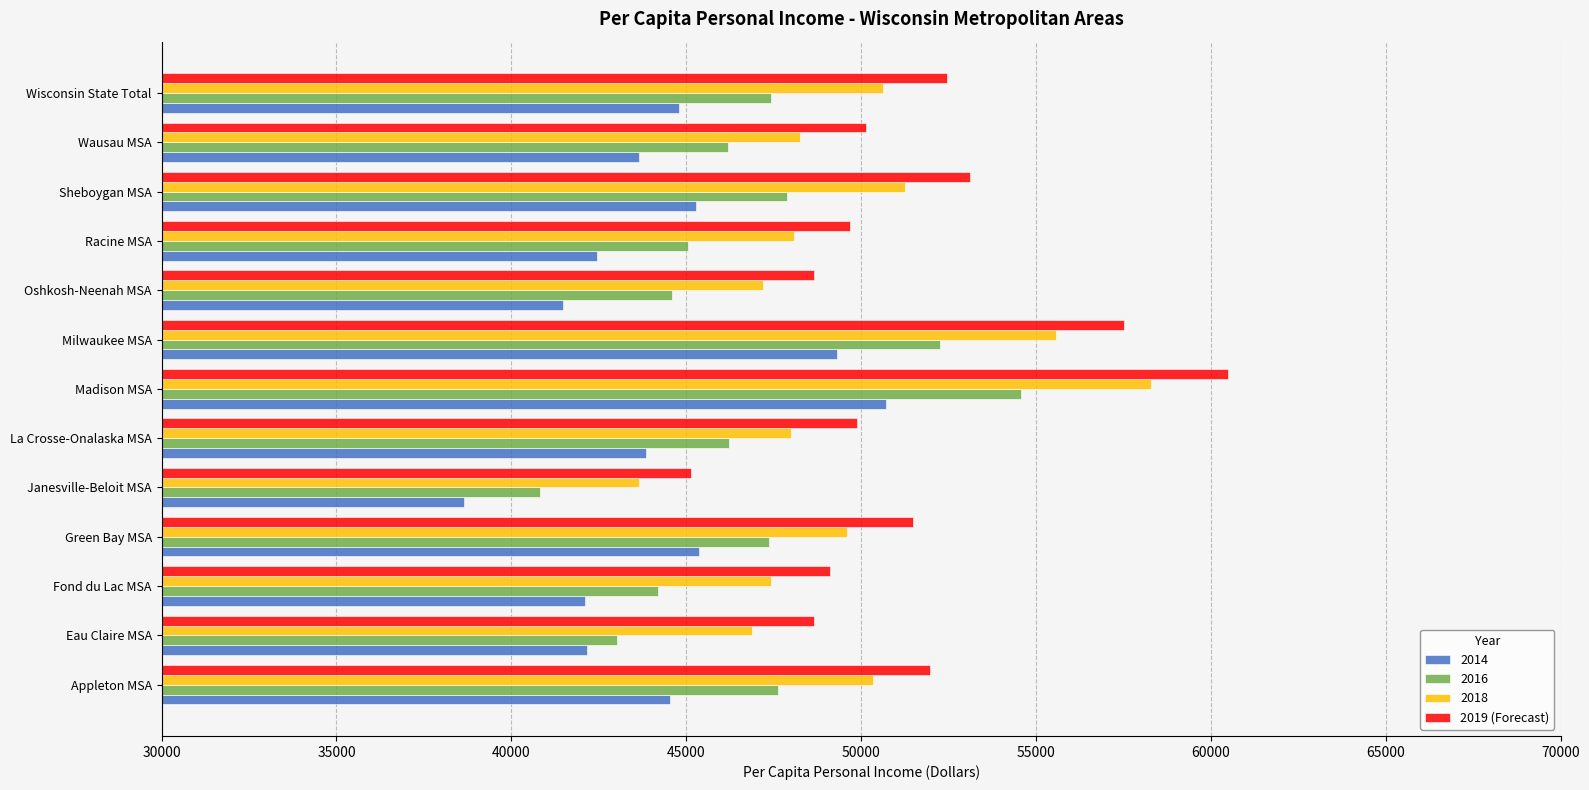

List the series in order of their peak value, lowest first.

2014, 2016, 2018, 2019 (Forecast)